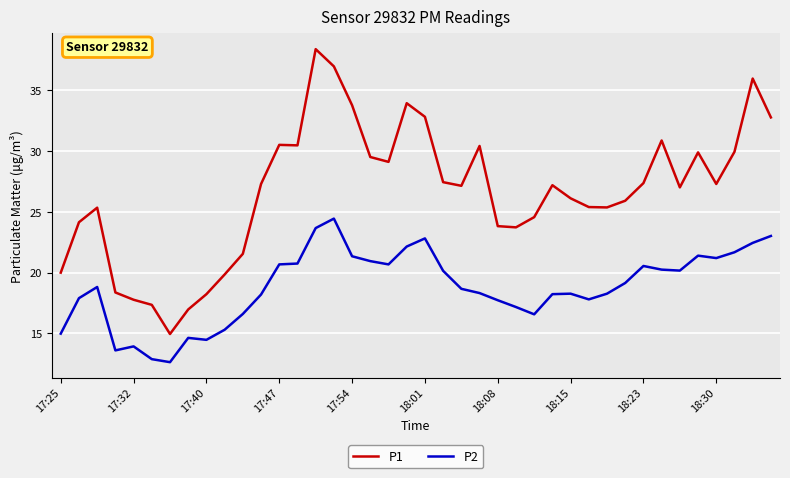

True or false: P1 and P2 cross at least once.

False